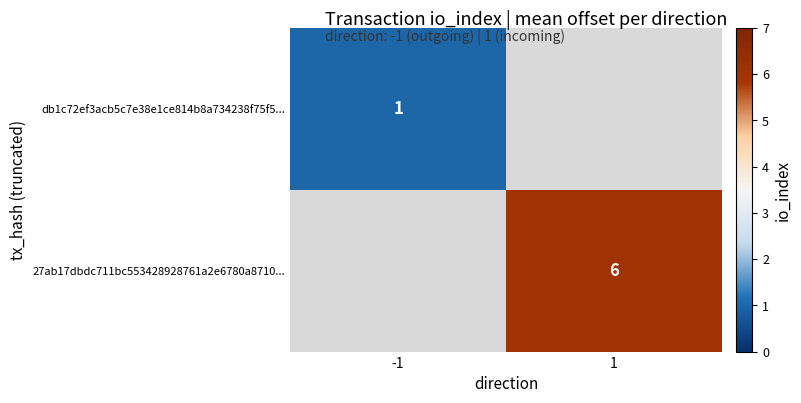

How many data points does each series have?

2